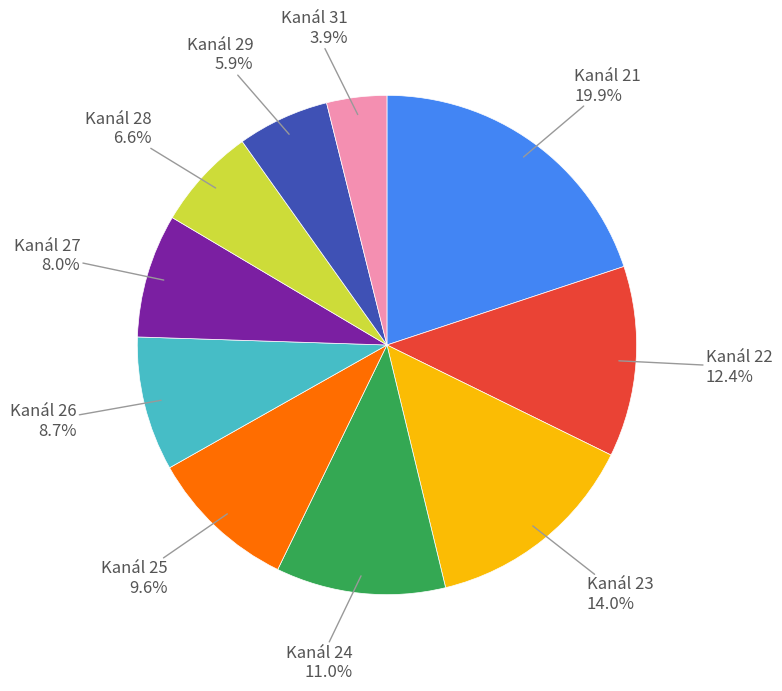

Is there any slice that represents more than half of the pie?

No